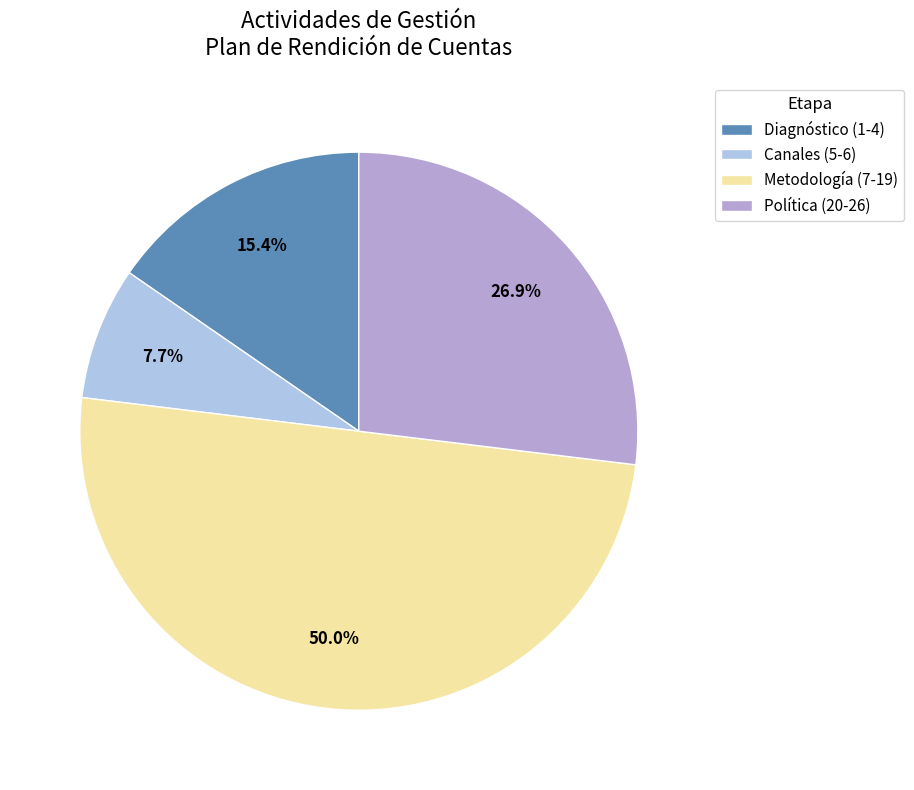

Rank the categories by value from highest to lowest.

Metodología (7-19), Política (20-26), Diagnóstico (1-4), Canales (5-6)